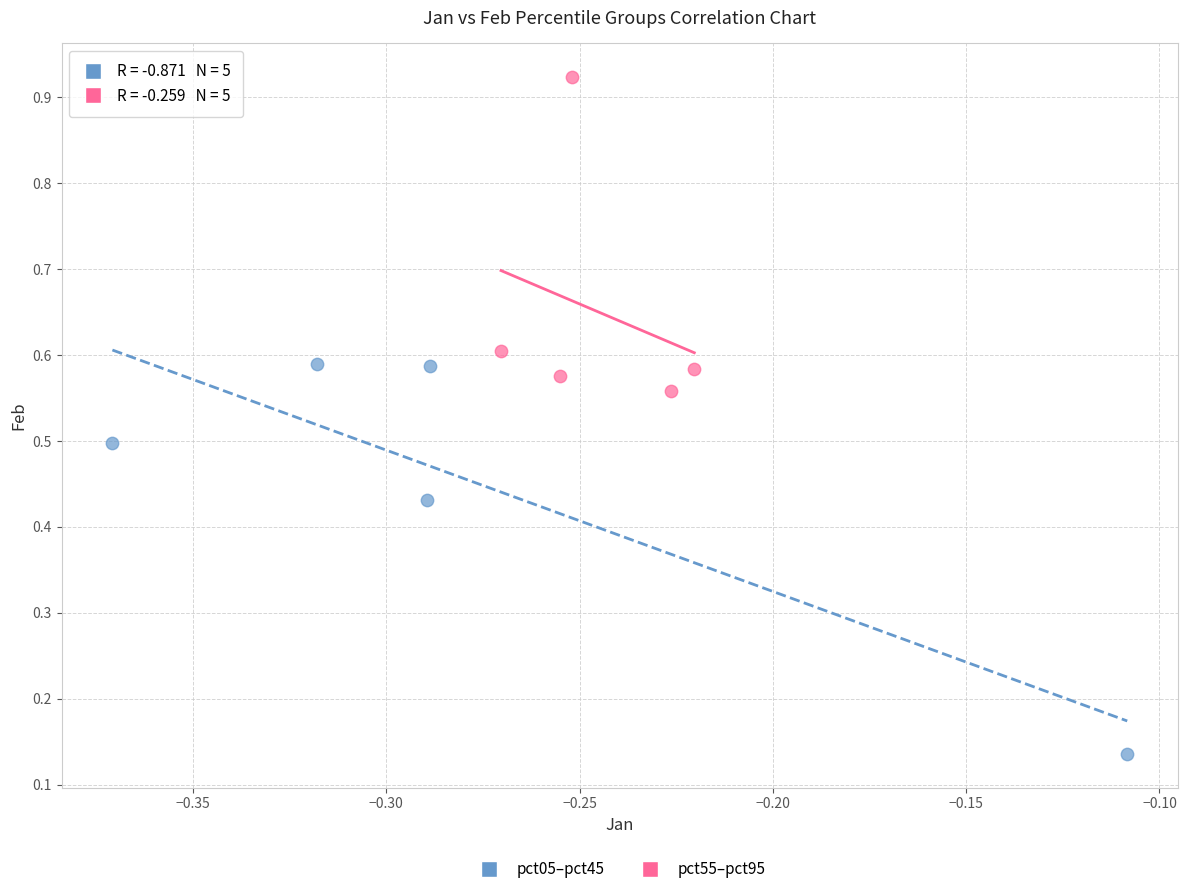

Which series contains the lowest Y value?

pct05–pct45